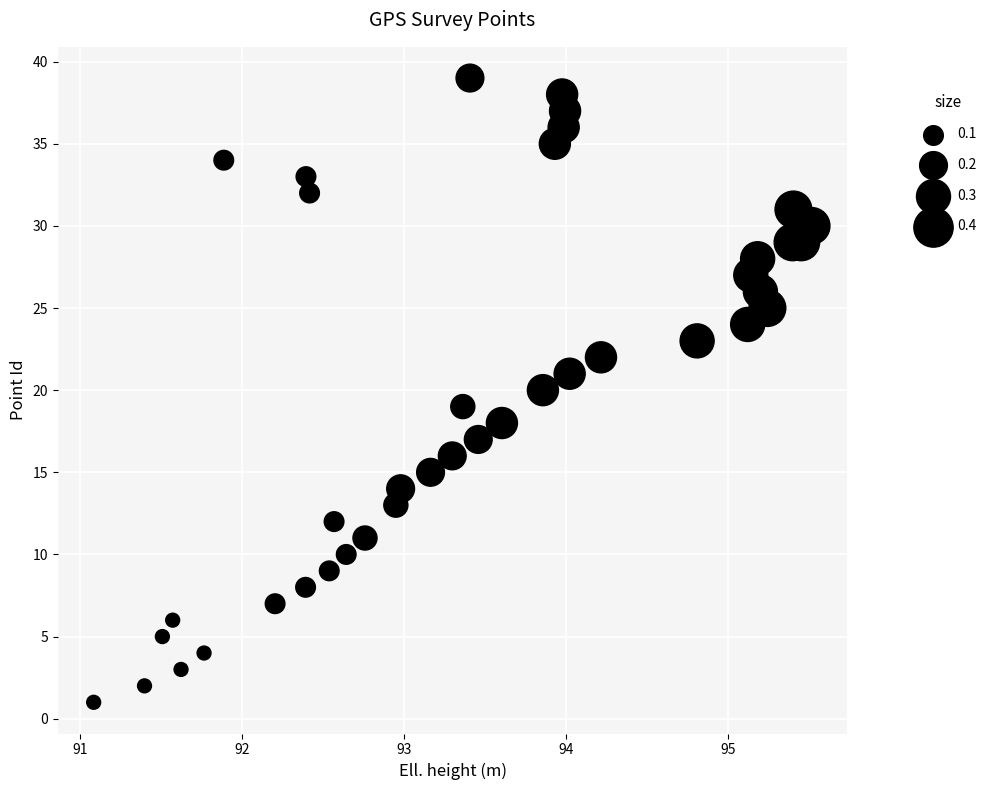

What is the range of Y values (max minus min)?

38